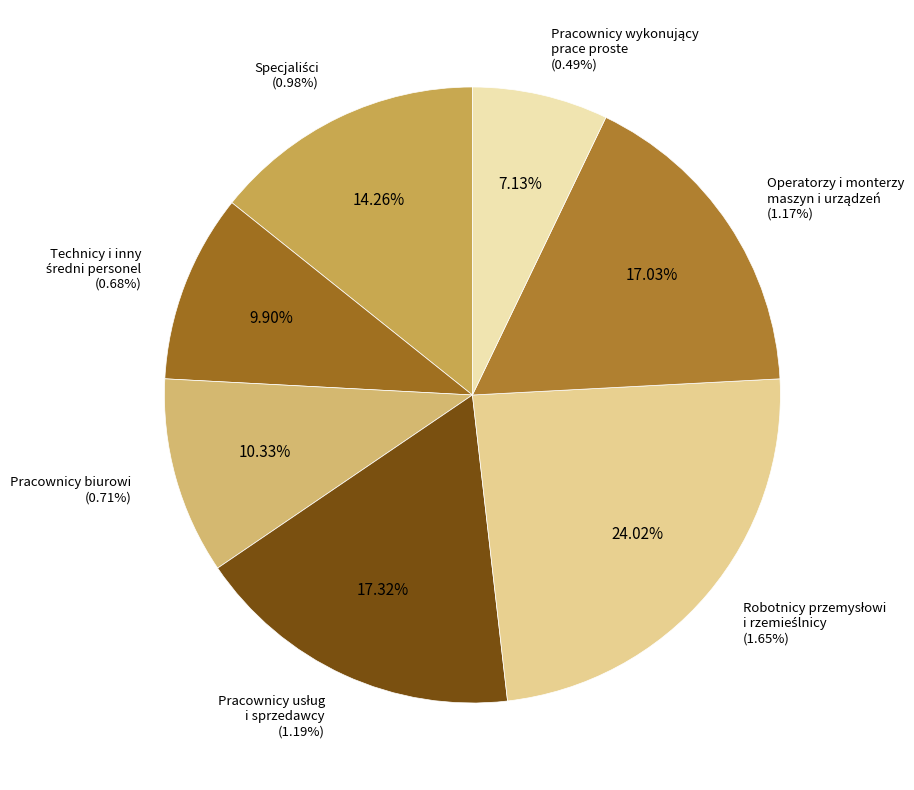

Does Pracownicy biurowi account for over 50% of the chart?

No